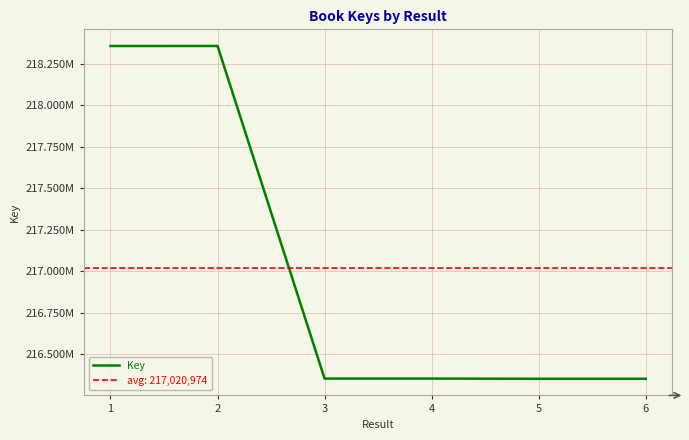

What is the smallest value displayed?

216353148